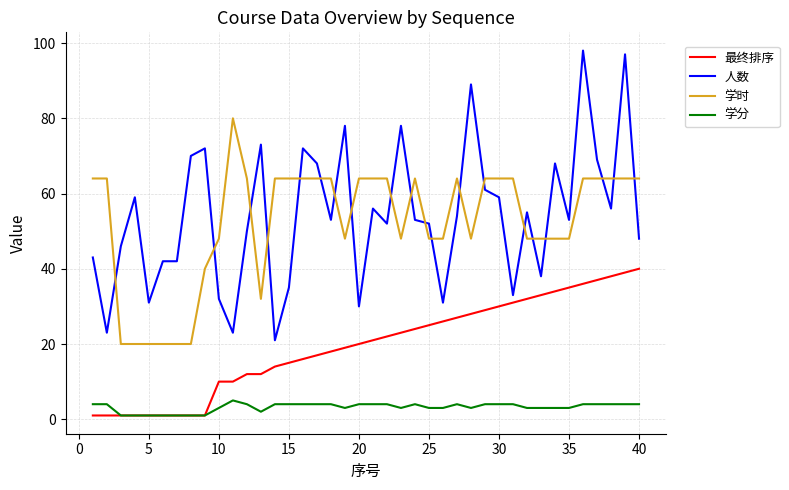

Reading left to right, extract all data points from this chart.

最终排序: 1	1	1	1	1	1	1	1	1	10	10	12	12	14	15	16	17	18	19	20	21	22	23	24	25	26	27	28	29	30	31	32	33	34	35	36	37	38	39	40
人数: 43	23	46	59	31	42	42	70	72	32	23	50	73	21	35	72	68	53	78	30	56	52	78	53	52	31	54	89	61	59	33	55	38	68	53	98	69	56	97	48
学时: 64	64	20	20	20	20	20	20	40	48	80	64	32	64	64	64	64	64	48	64	64	64	48	64	48	48	64	48	64	64	64	48	48	48	48	64	64	64	64	64
学分: 4	4	1	1	1	1	1	1	1	3	5	4	2	4	4	4	4	4	3	4	4	4	3	4	3	3	4	3	4	4	4	3	3	3	3	4	4	4	4	4